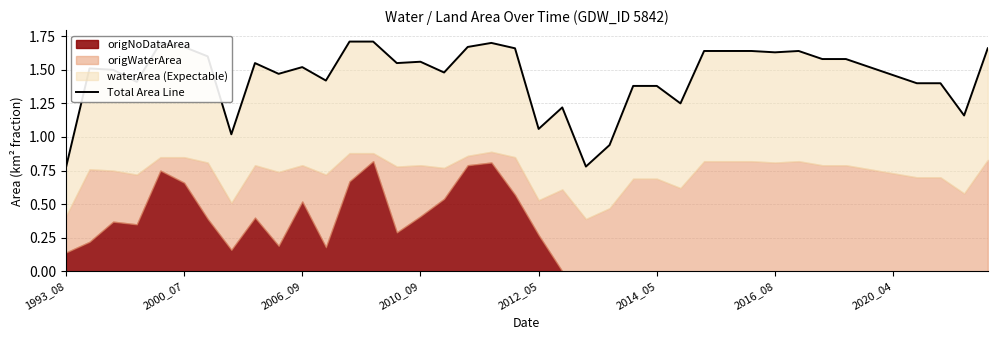

What is the average value?

1.5